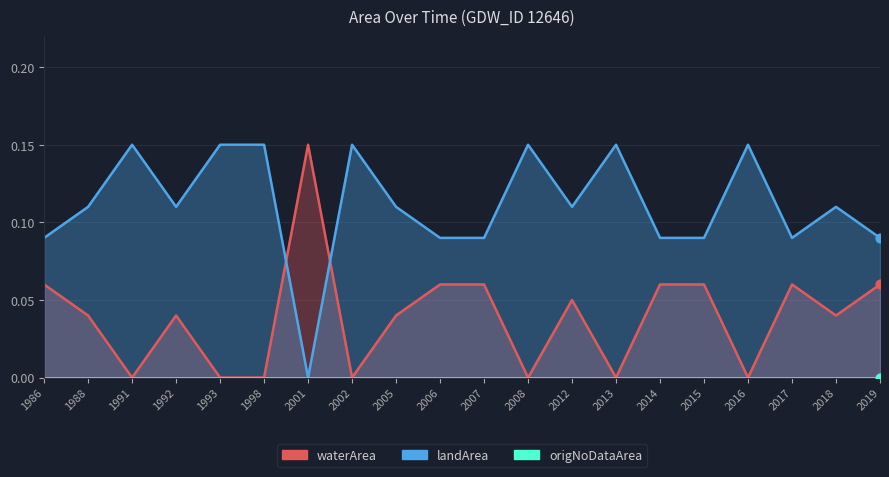

Which series has the largest total across all categories?

landArea